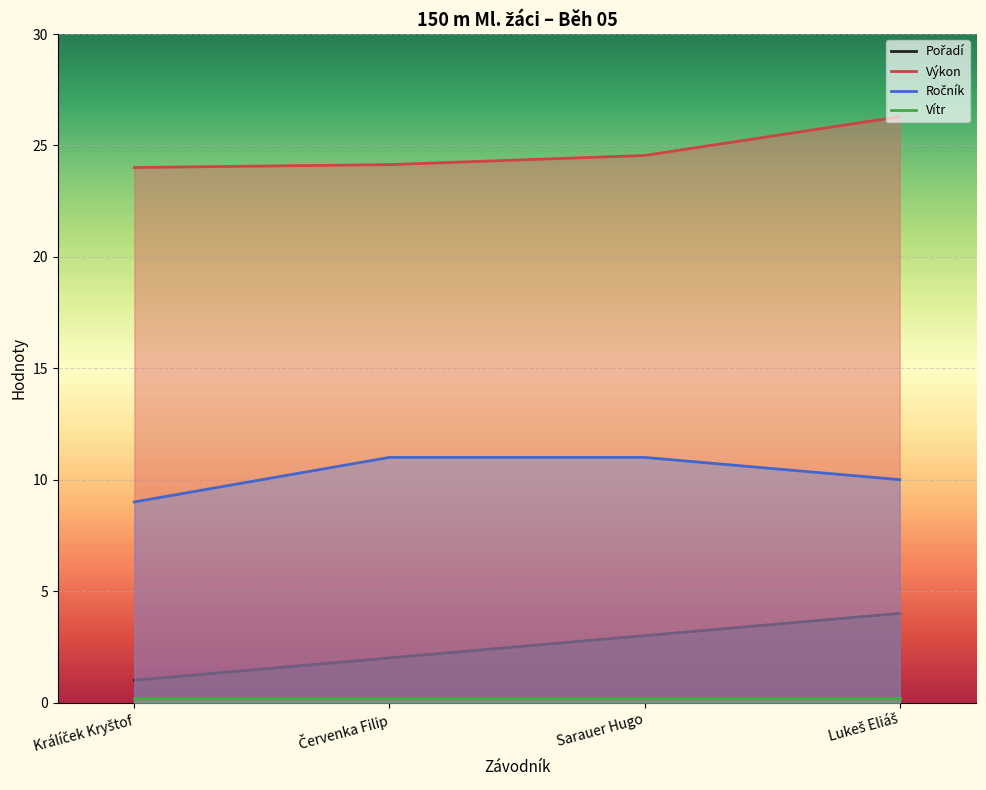

What is the difference between the highest and lowest values at Králíček Kryštof?

23.8